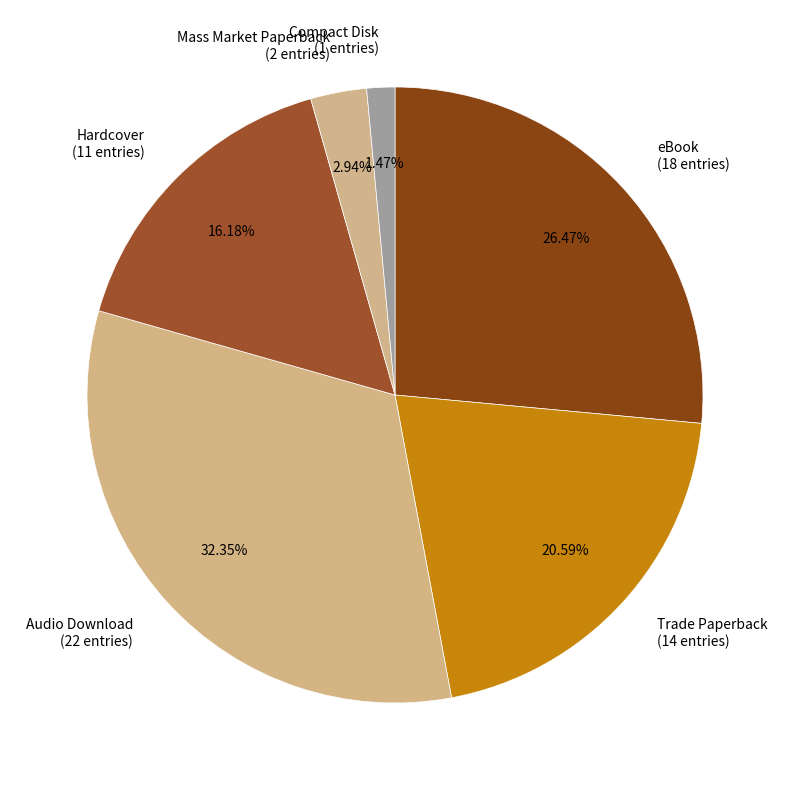

To the nearest percent, what portion does Audio Download represent?

32%